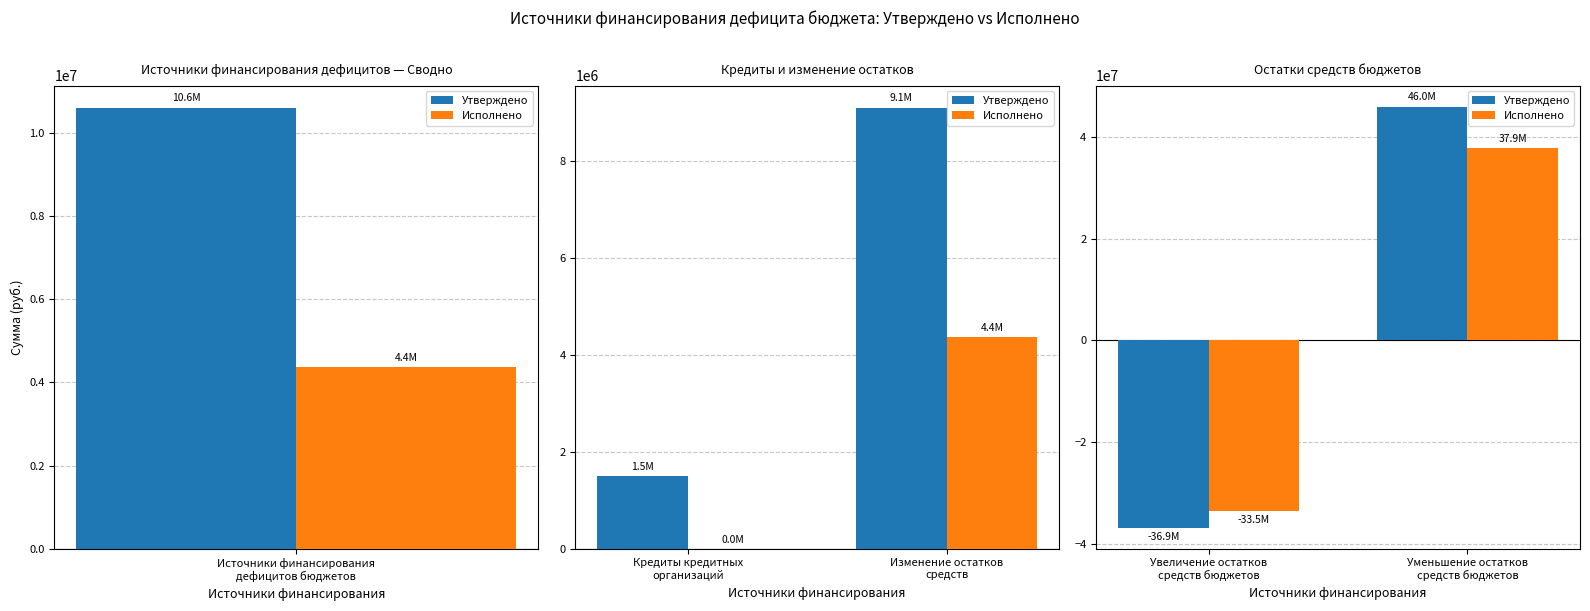

How many groups of bars are there?

2